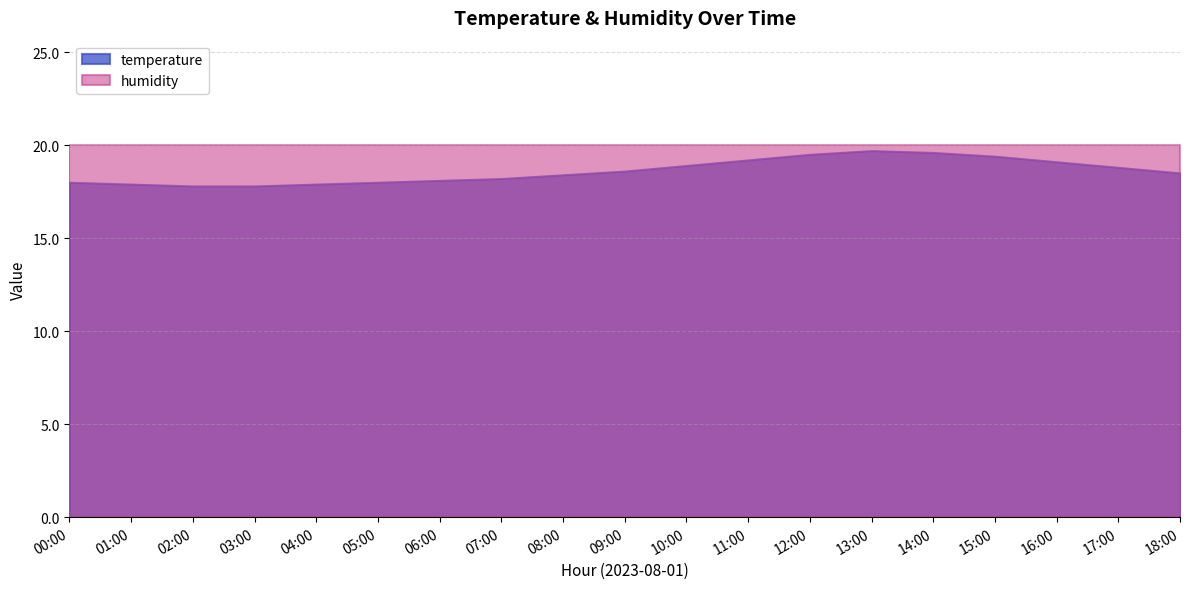

Where is the data nearest to the value 18?

00:00